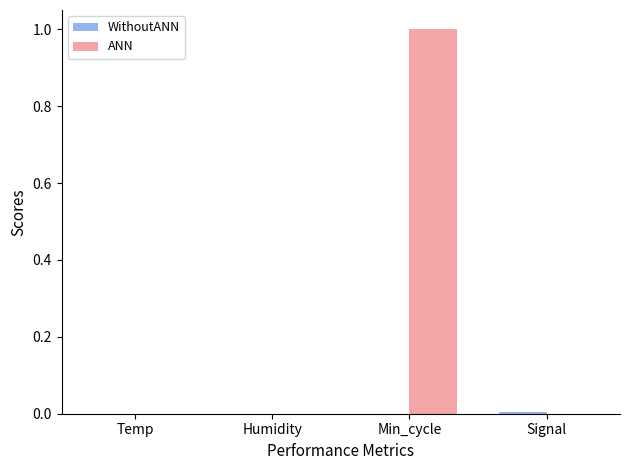

Which category has the highest value in the ANN series?

Min_cycle